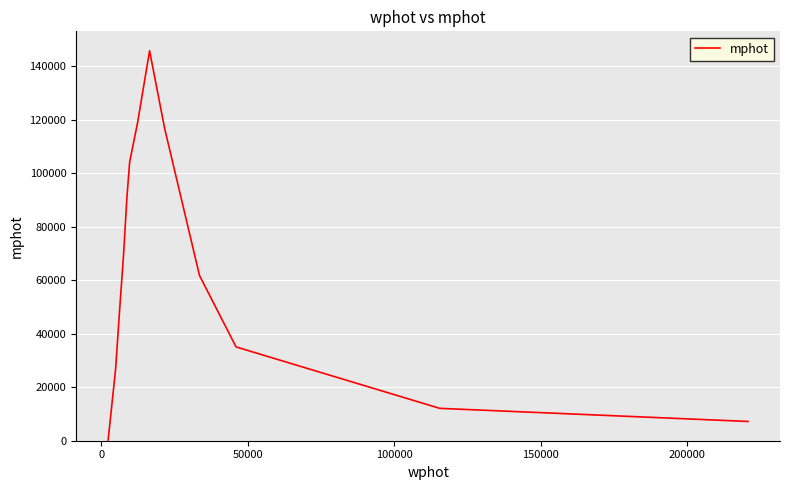

What is the difference between the maximum and minimum values?

145600.8